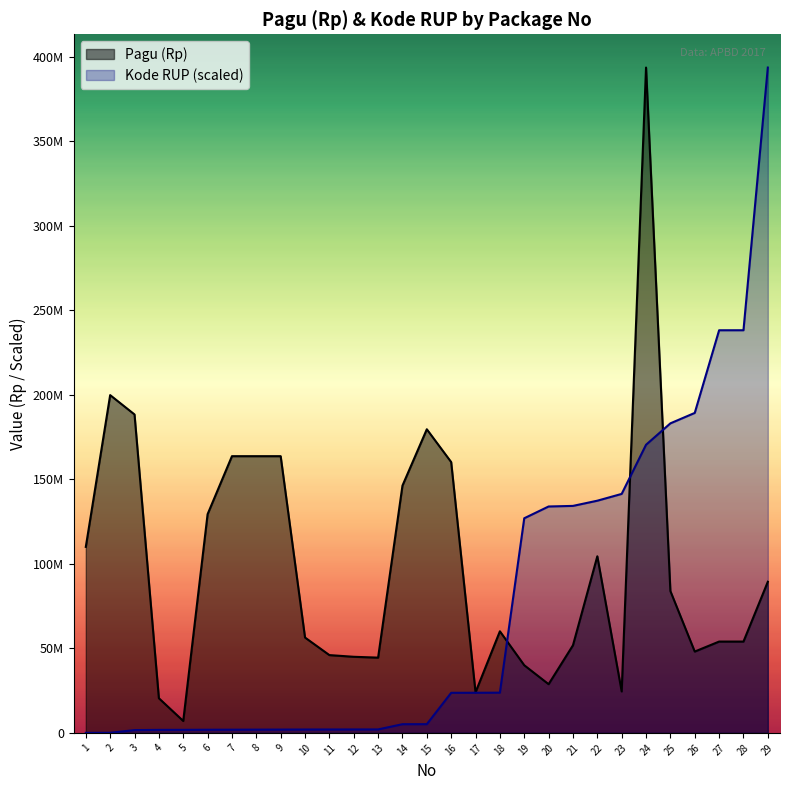

At which label does Pagu (Rp) first exceed 60076500?

1